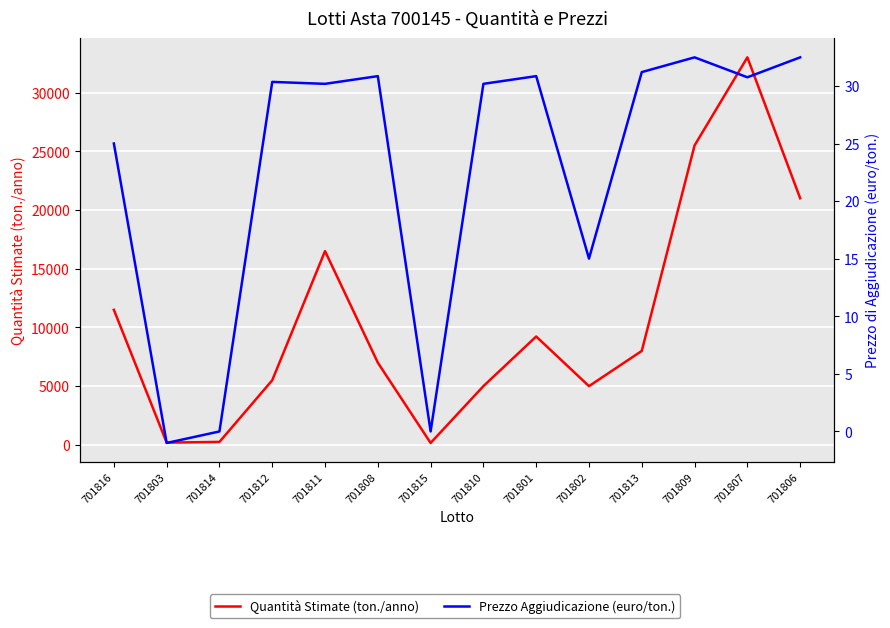

True or false: Prezzo Aggiudicazione (euro/ton.) and Quantità Stimate (ton./anno) intersect in this chart.

False